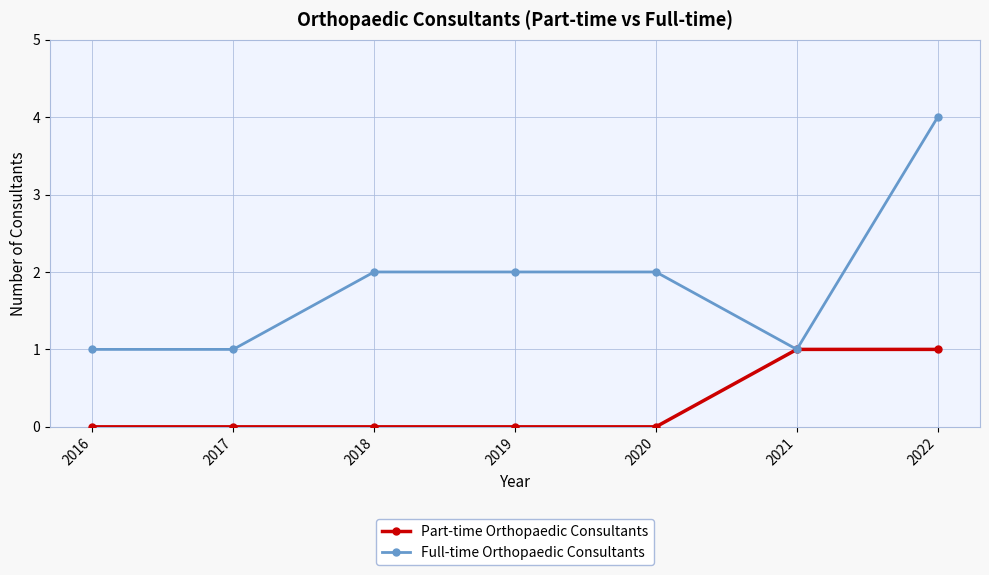

At which category does the chart reach its peak across all series?

2022